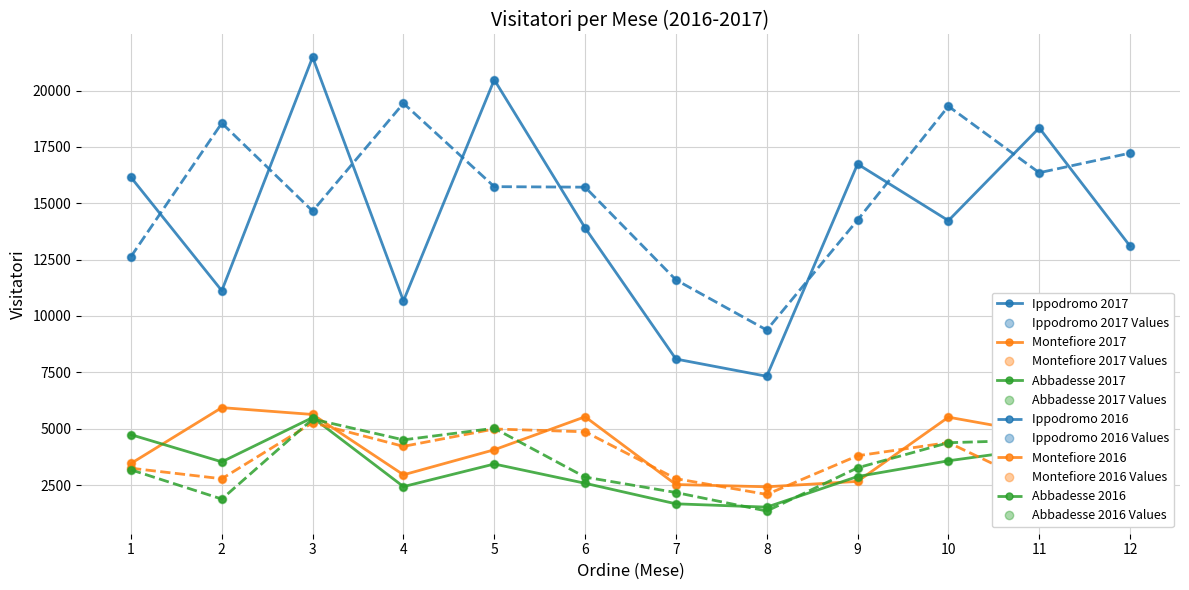

True or false: Ippodromo 2016 and Montefiore 2017 intersect in this chart.

False